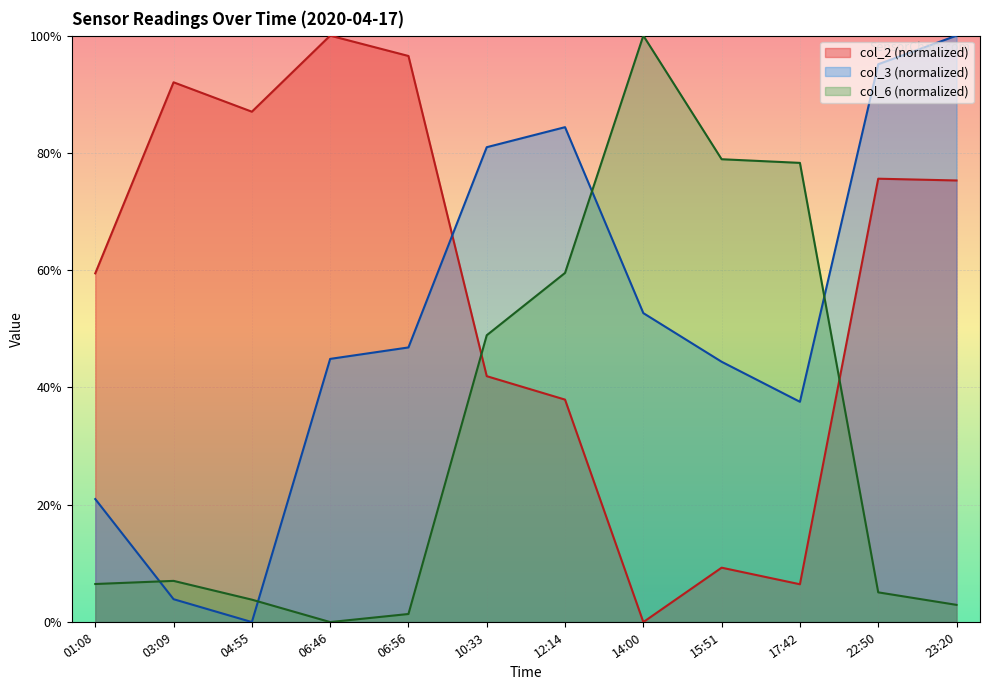

At which label does col_3 reach its minimum?

04:55